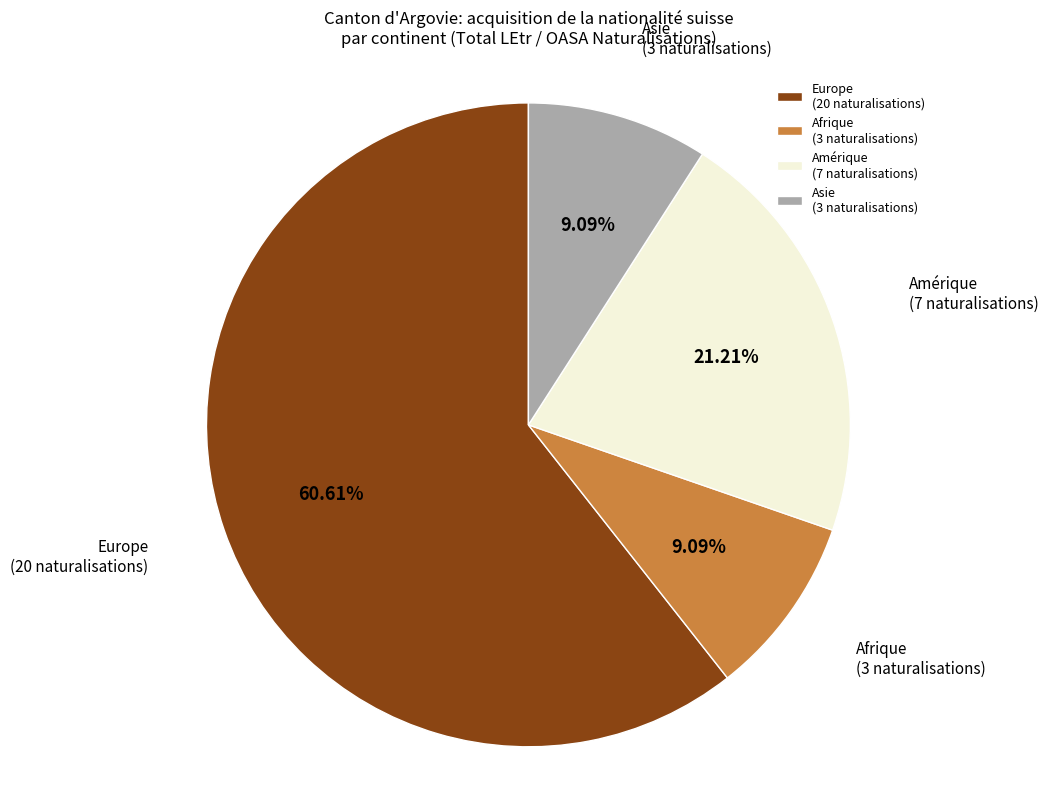

The Asie slice represents 23% of the pie. True or false?

False